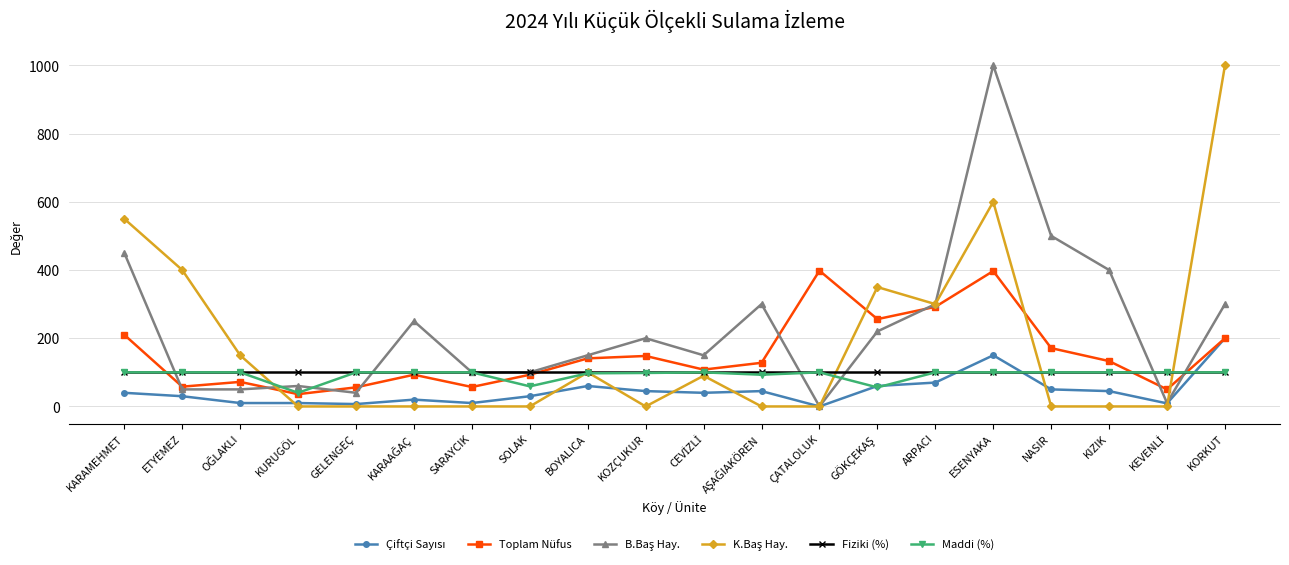

At which category is the sum across all series the highest?

ESENYAKA